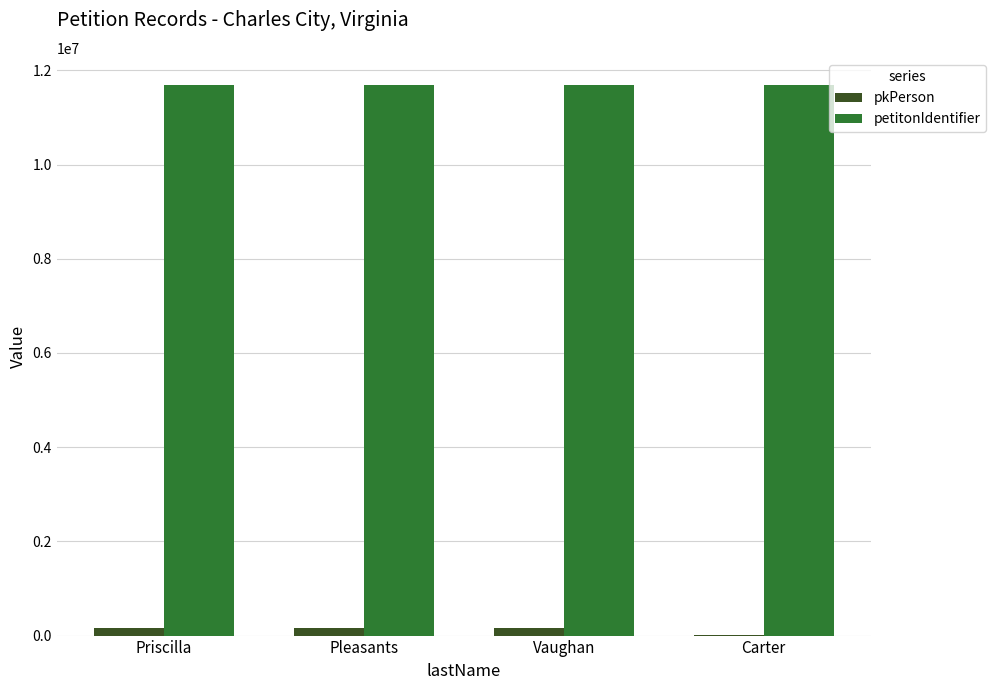

What is the difference between the pkPerson values at Carter and Priscilla?

162529